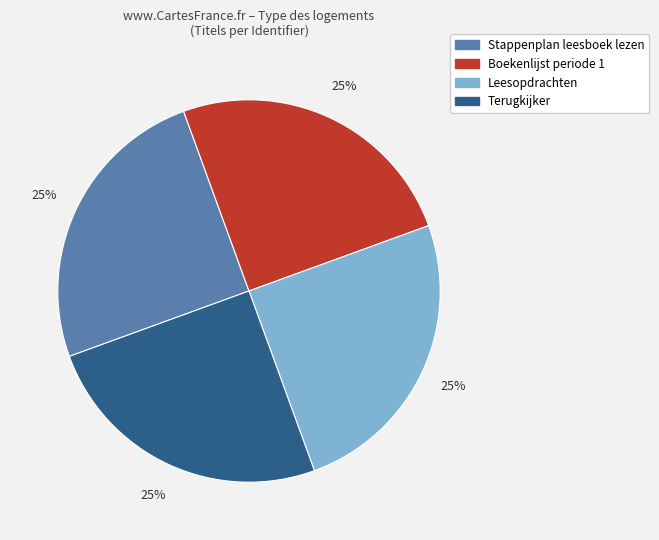

To the nearest percent, what percentage of the pie is Terugkijker?

25%